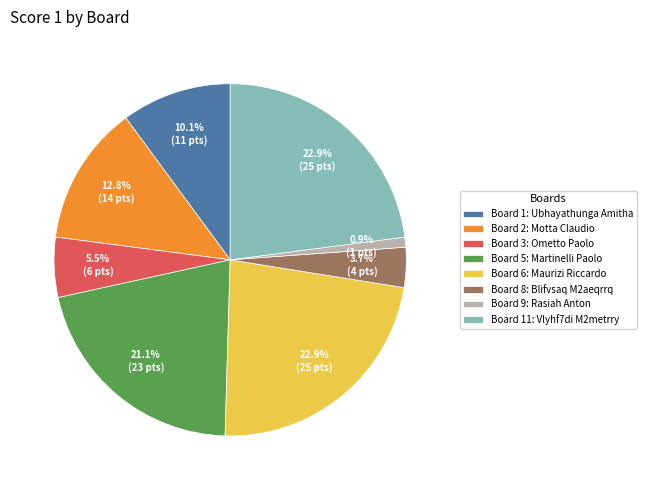

Which category has the smallest portion of the pie?

Board 9: Rasiah Anton